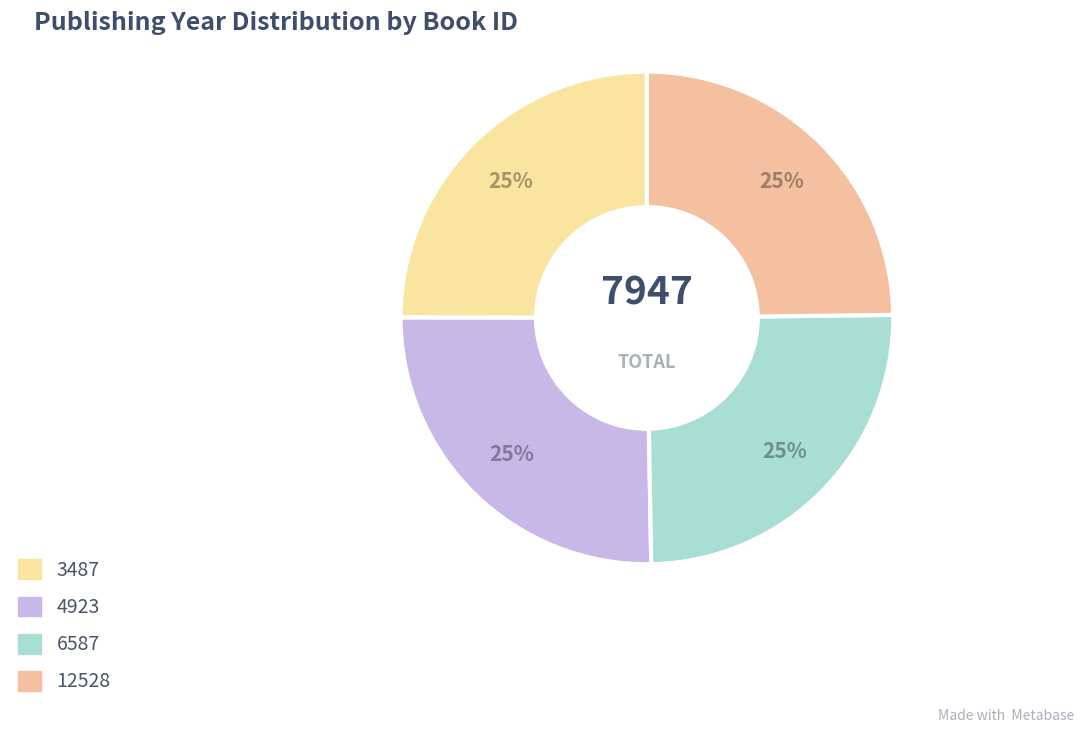

Which has a higher value, 4923 or 6587?

4923